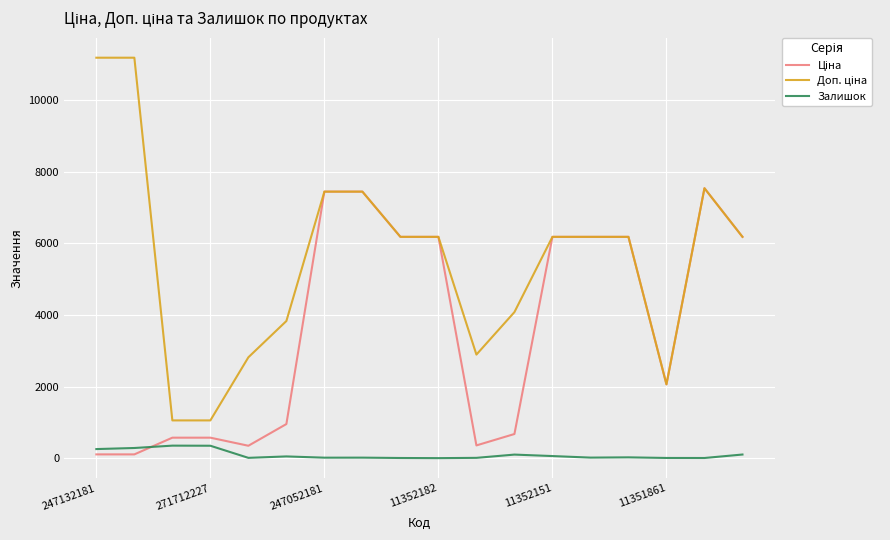

What is the greatest value displayed?

11182.0